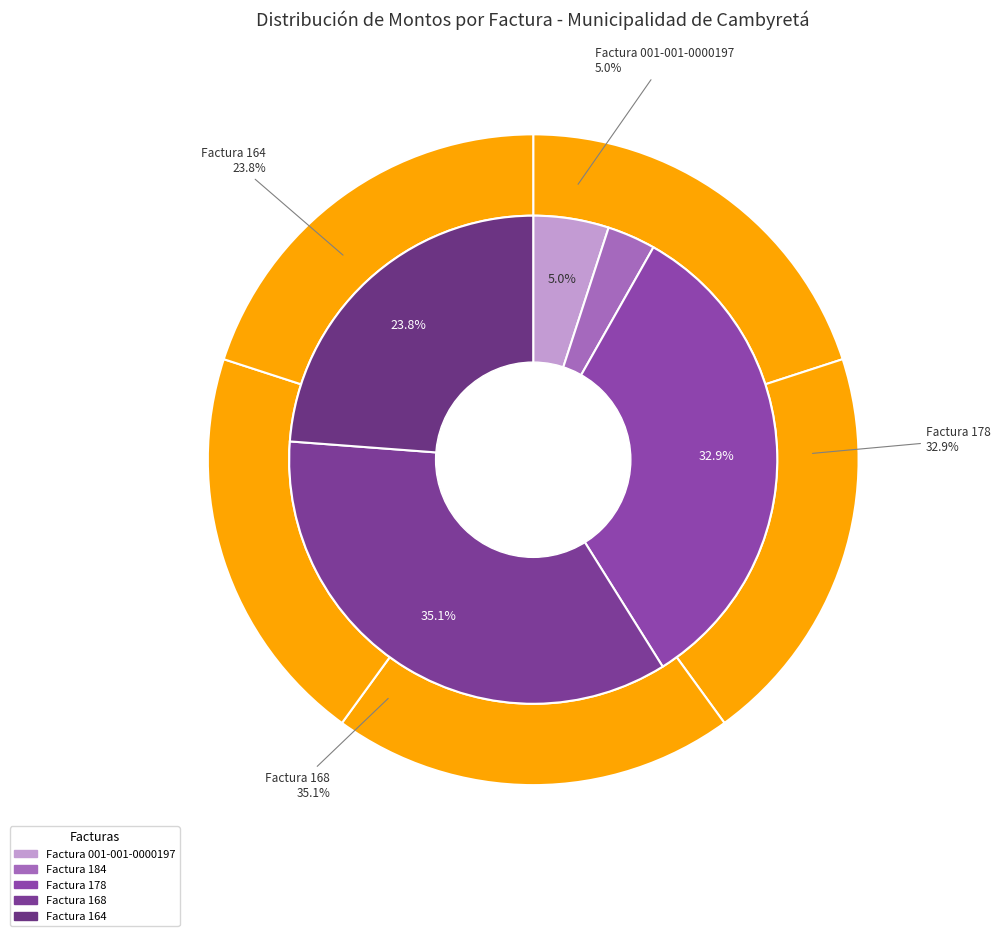

What percentage is the Factura 001-001-0000197 slice, to the nearest percent?

5%